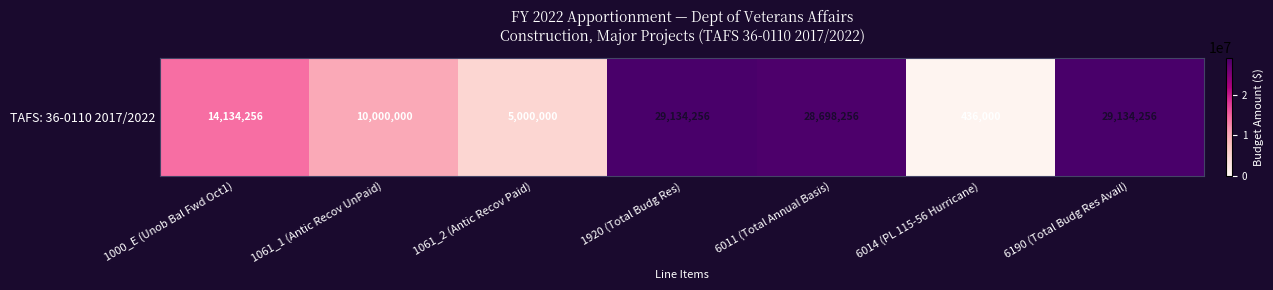

Reading right to left, what are all the values shown in this chart?

6190 (Total Budg Res Avail)=29134256	6014 (PL 115-56 Hurricane)=436000	6011 (Total Annual Basis)=28698256	1920 (Total Budg Res)=29134256	1061_2 (Antic Recov Paid)=5000000	1061_1 (Antic Recov UnPaid)=10000000	1000_E (Unob Bal Fwd Oct1)=14134256